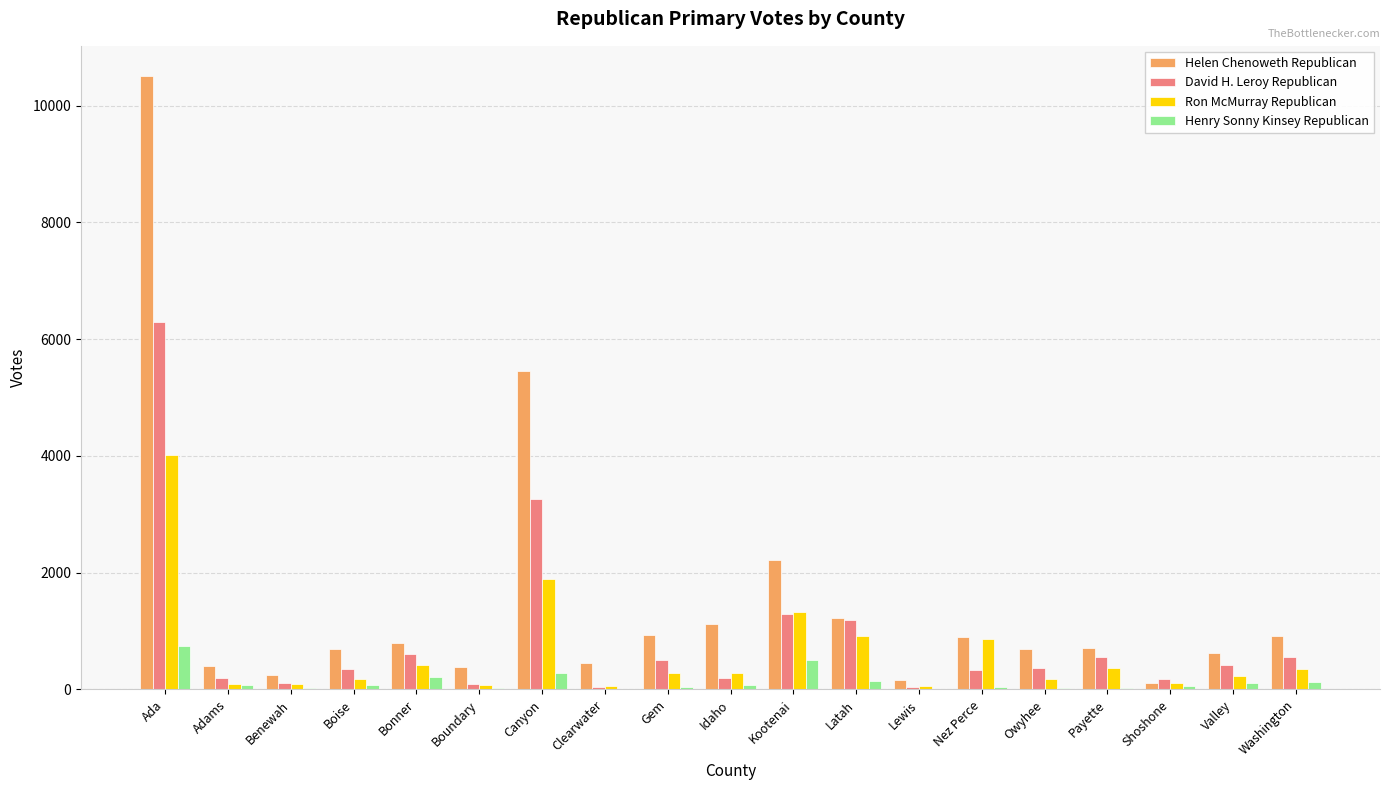

Which series has the largest total across all categories?

Helen Chenoweth Republican